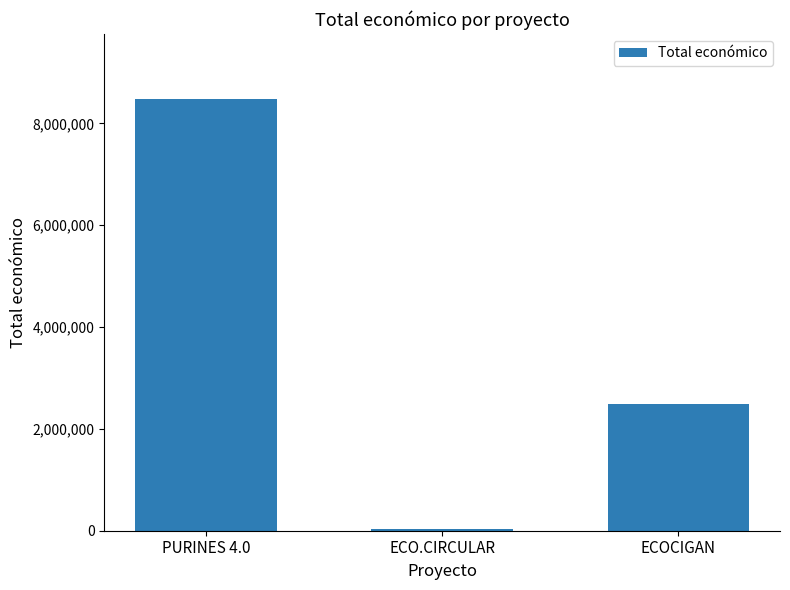

True or false: the data shows 2006244 at PURINES 4.0.

False